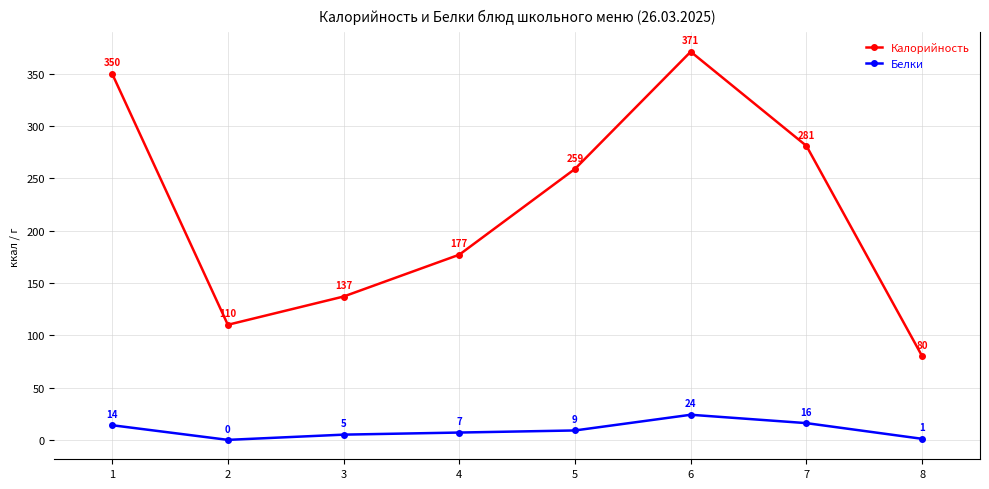

True or false: Калорийность and Белки intersect in this chart.

False